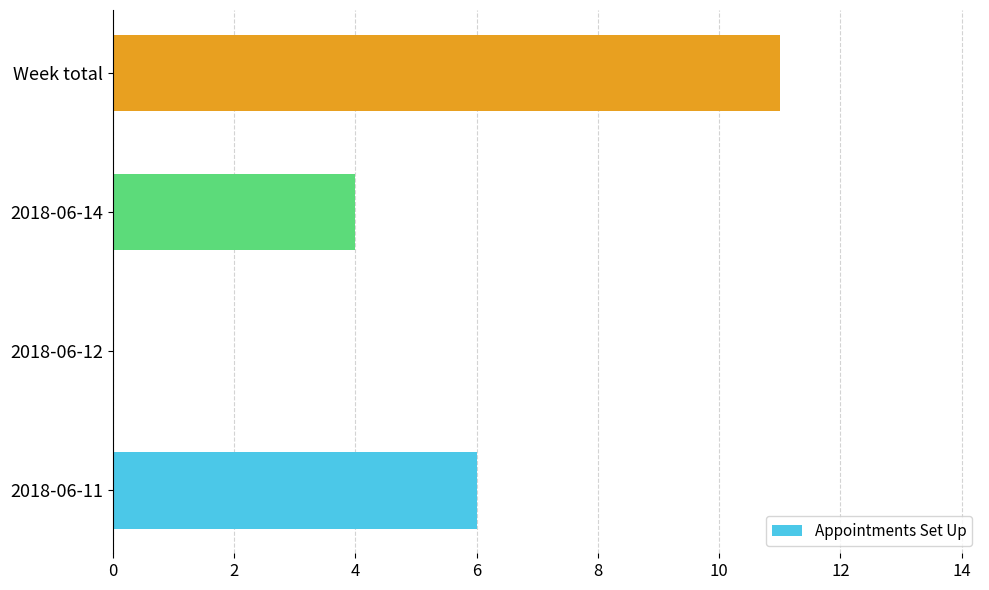

True or false: the data shows 4 at 2018-06-11.

False